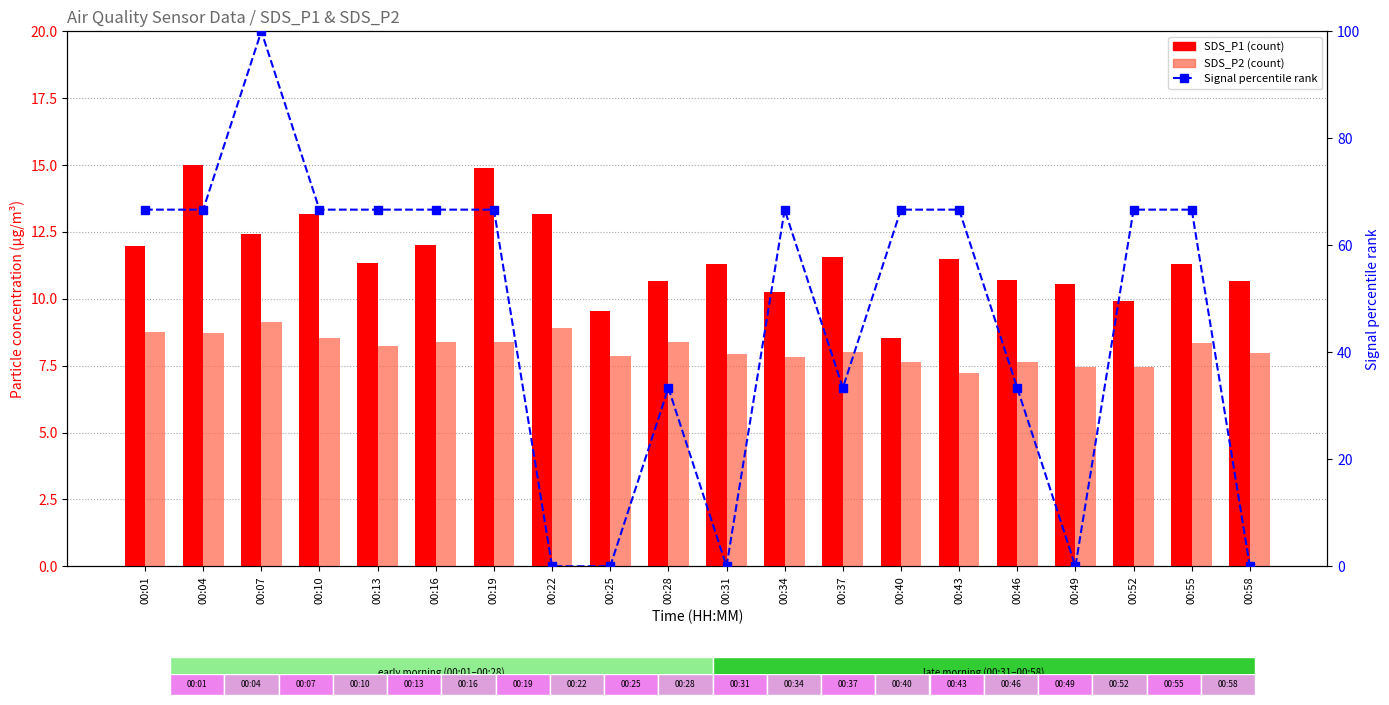

The SDS_P2 series shows 2.4 at 00:28. True or false?

False